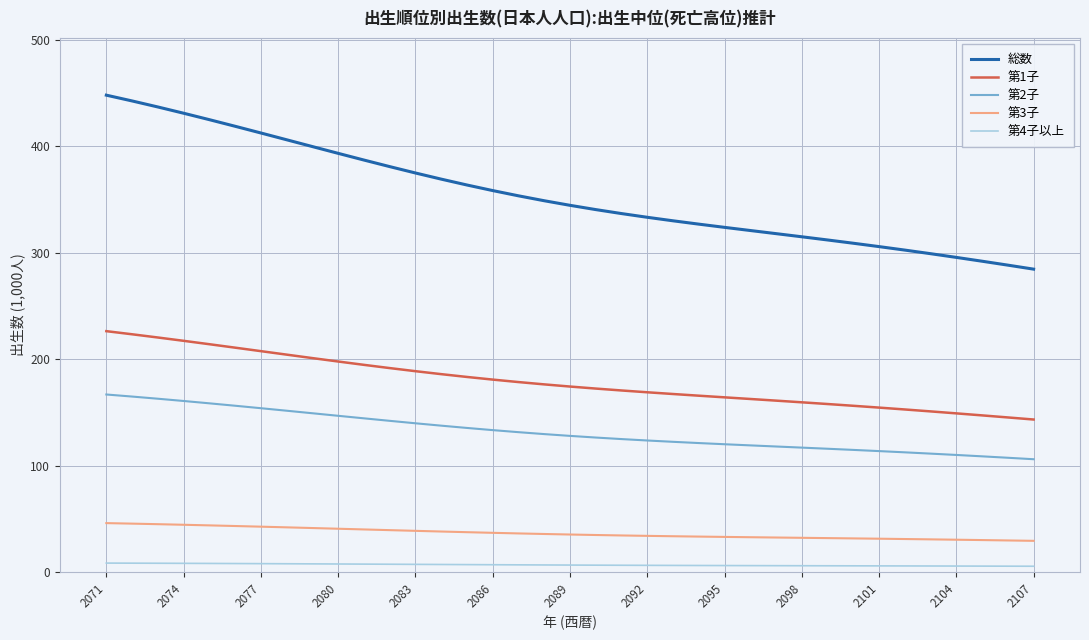

What is the difference between the maximum and minimum values in the 第2子 series?

60.8